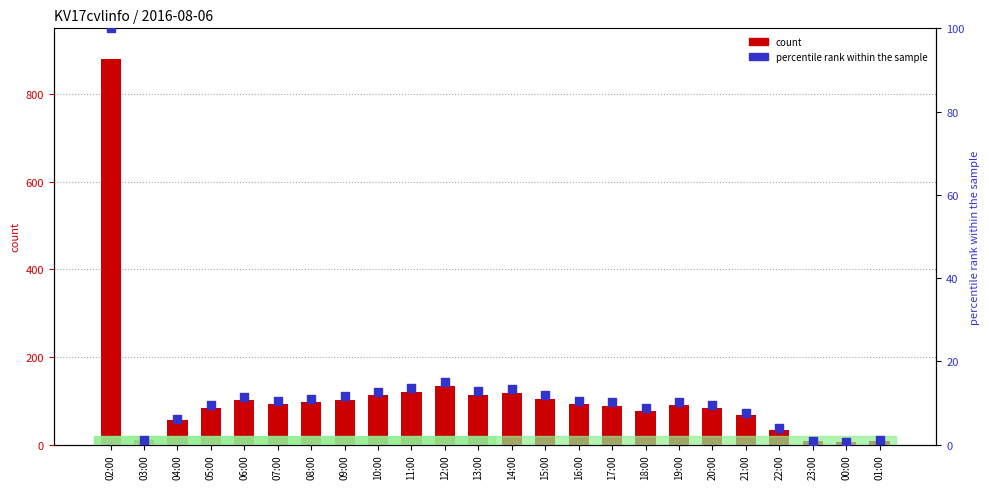

Which series contains the highest Y value?

count